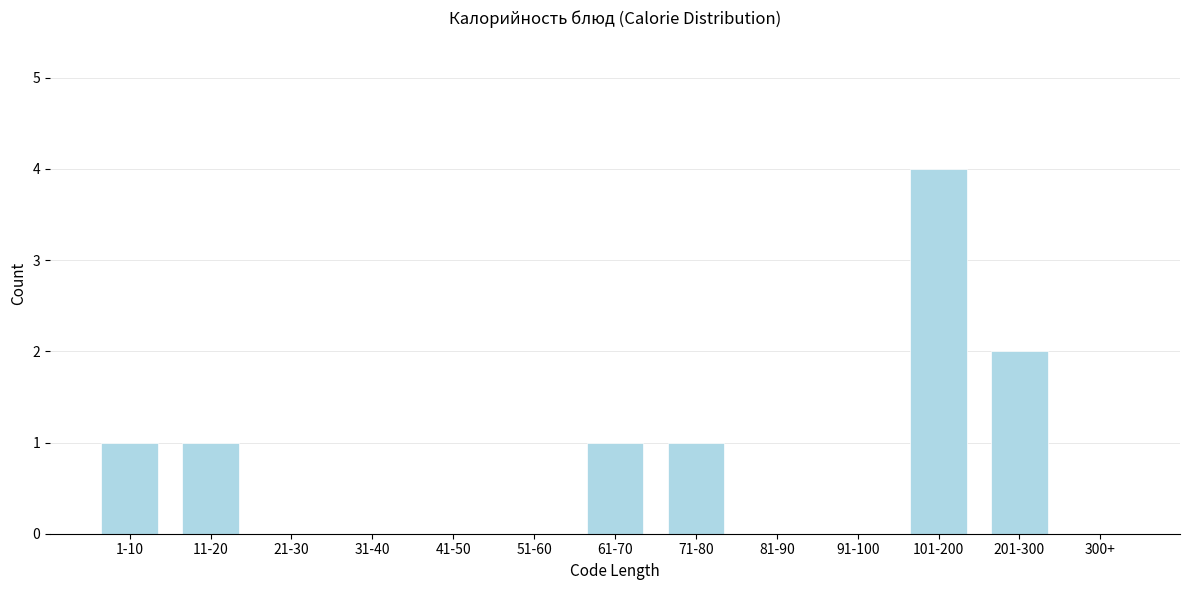

Reading left to right, extract all data points from this chart.

1-10=1	11-20=1	21-30=0	31-40=0	41-50=0	51-60=0	61-70=1	71-80=1	81-90=0	91-100=0	101-200=4	201-300=2	300+=0